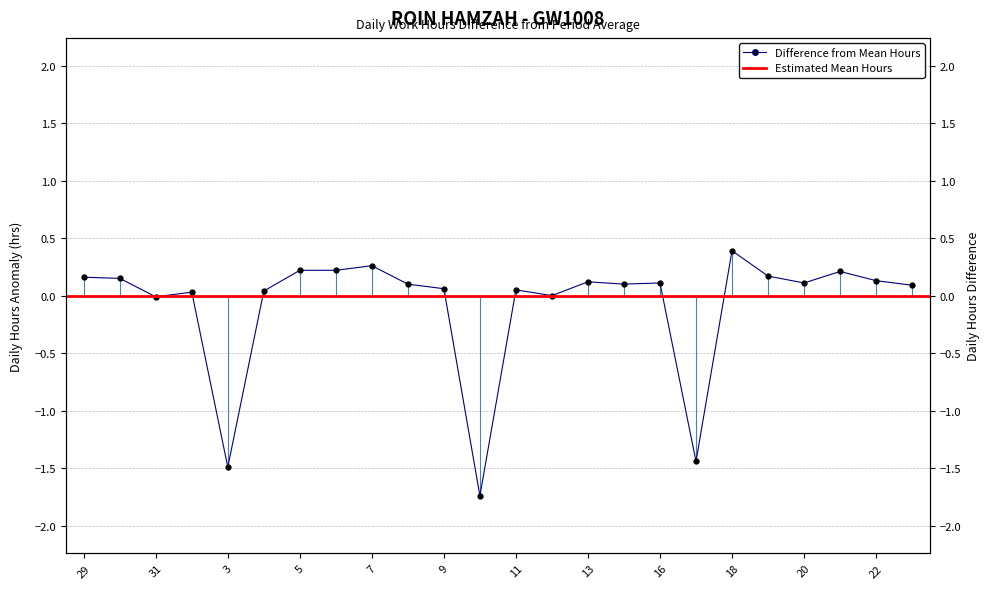

What is the change in value from 29 to 5?

+0.1